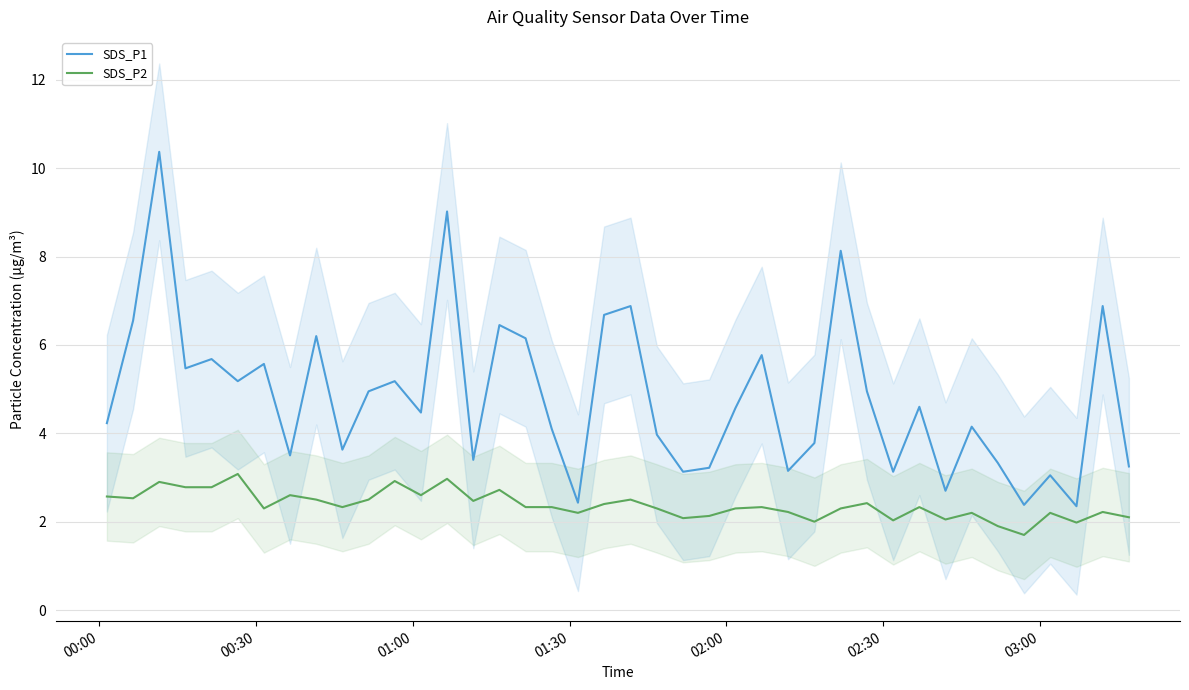

What is the maximum value for SDS_P2?

3.1